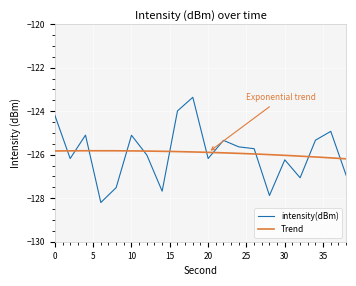

List the labels in order of value, smallest first.

6, 28, 14, 8, 32, 38, 30, 2, 20, 12, 26, 24, 22, 34, 10, 4, 36, 0, 16, 18